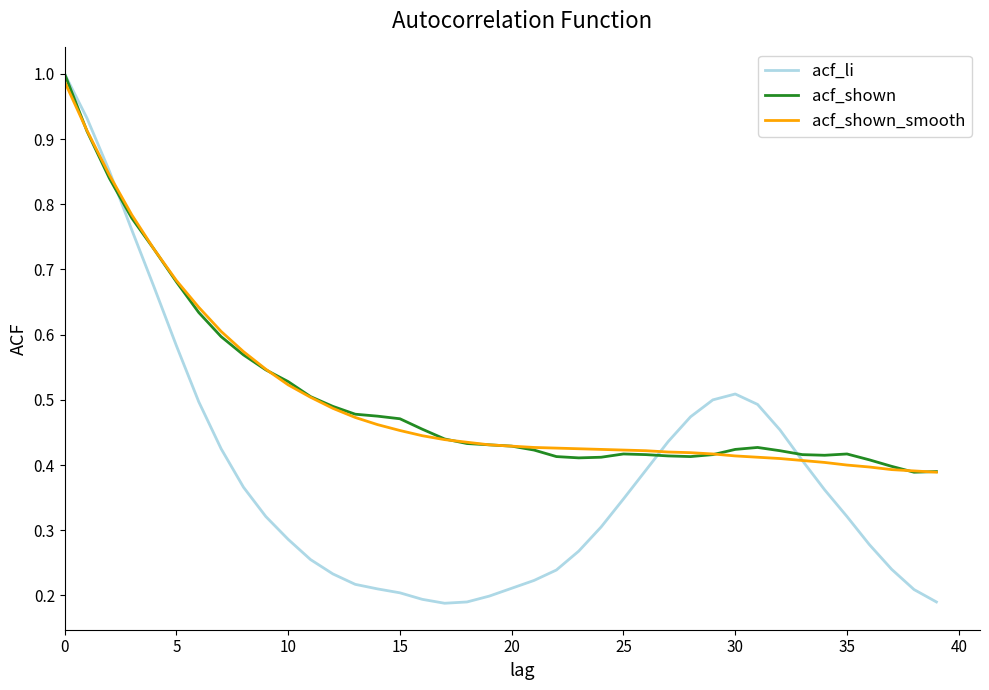

Which series has the largest range (max minus min)?

acf_li